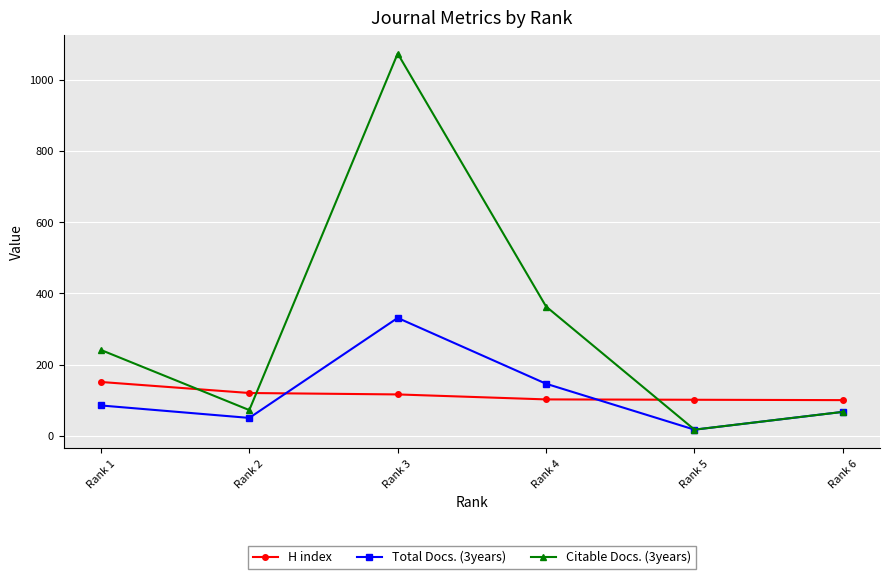

At which category does Citable Docs. (3years) reach its first local valley?

Rank 2